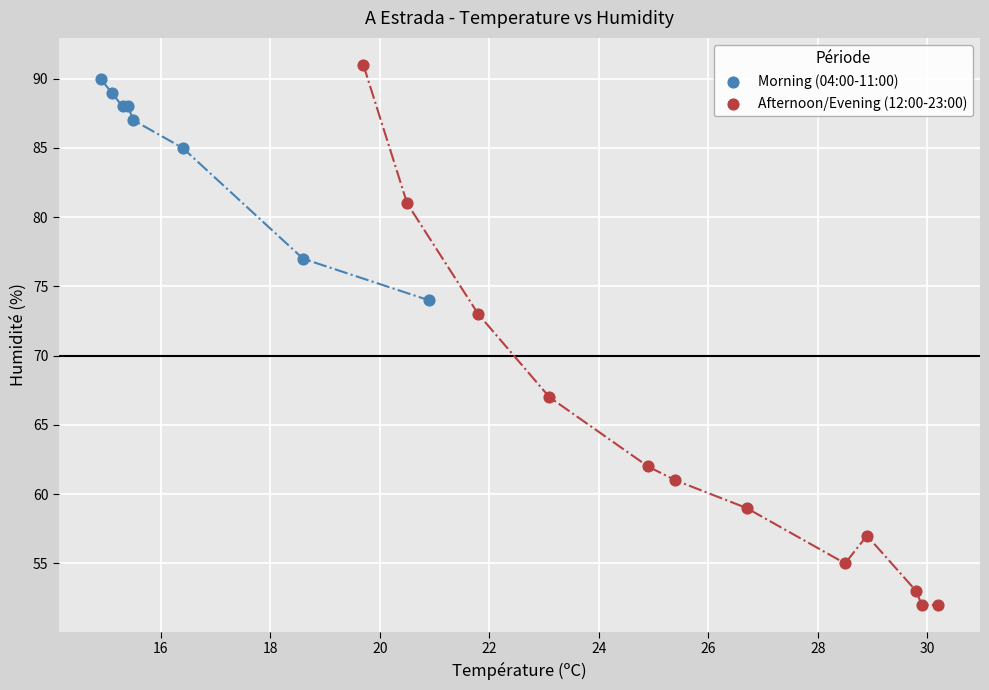

Which series has the largest Y range (max minus min)?

Afternoon/Evening (12:00-23:00)